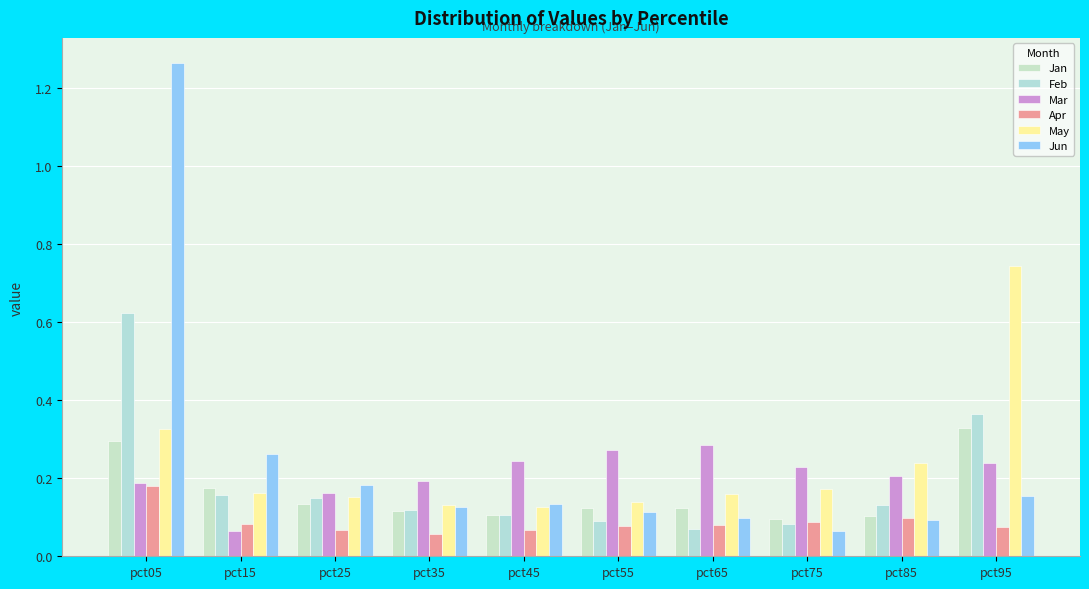

What are all the series names shown in the legend?

Jan, Feb, Mar, Apr, May, Jun